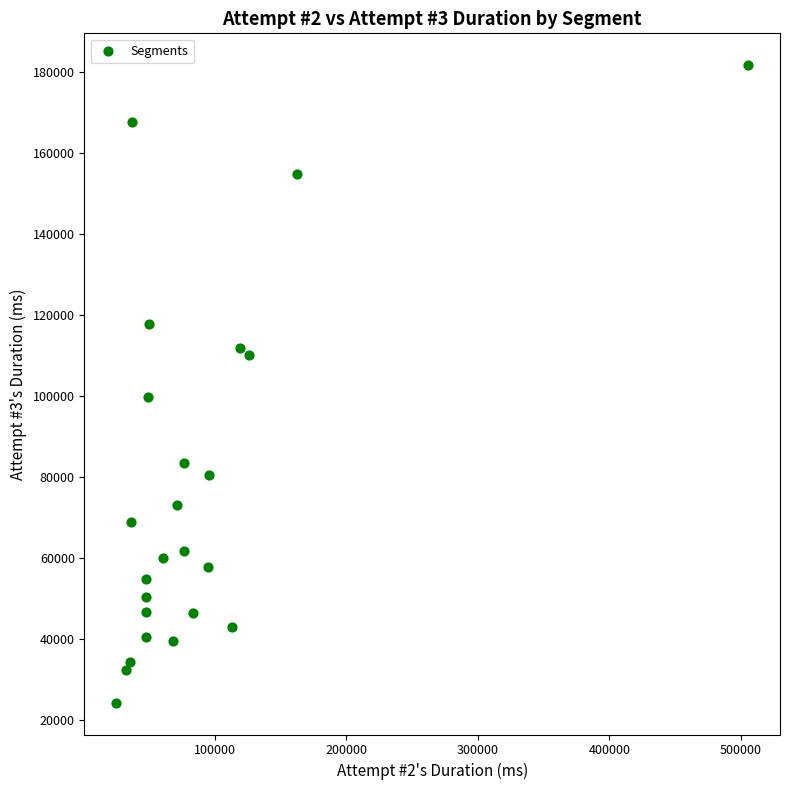

What is the range of Y values (max minus min)?

157235